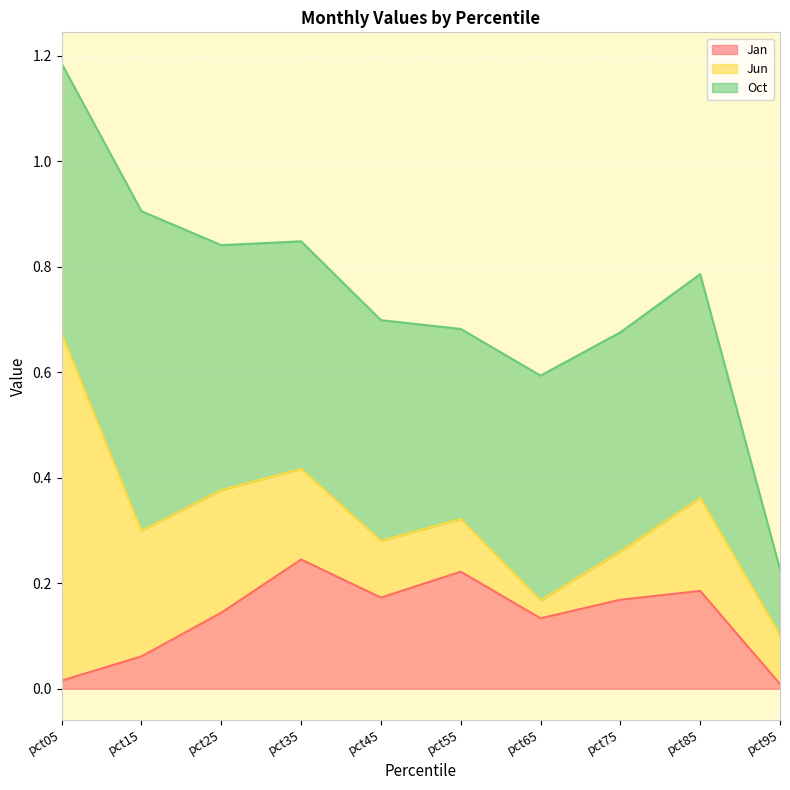

True or false: Oct and Jan cross at least once.

False